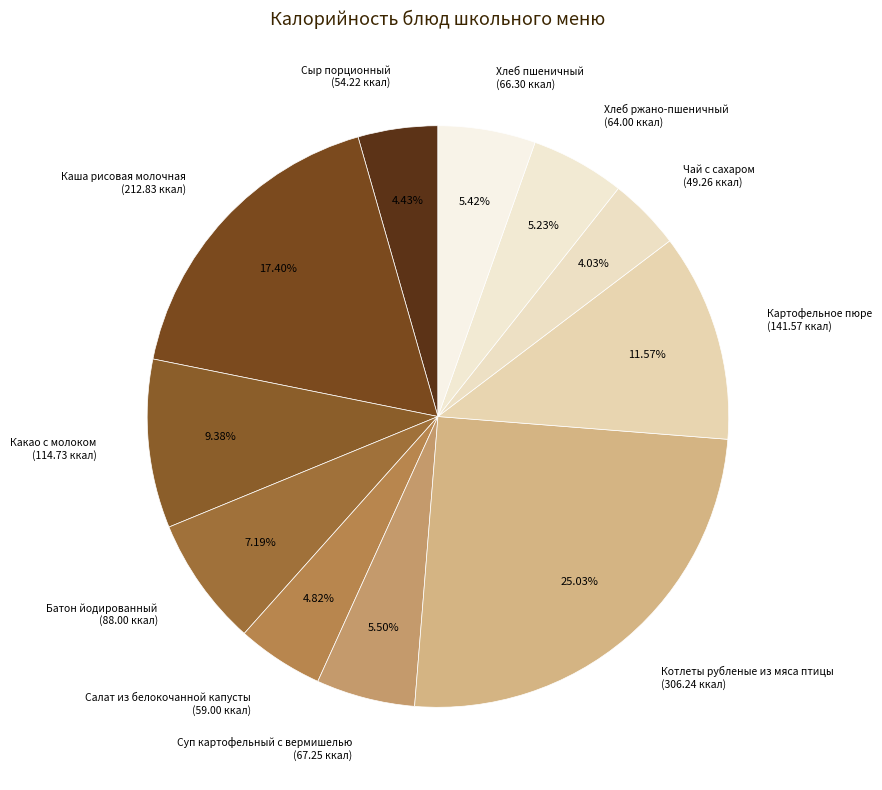

What percentage is the Хлеб пшеничный slice, to the nearest percent?

5%